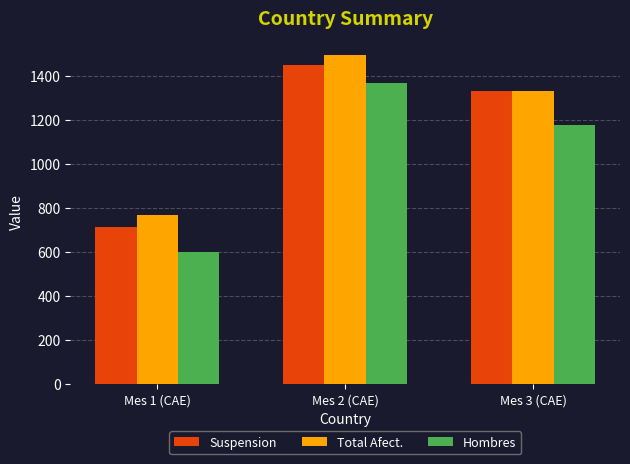

Reading left to right, extract all data points from this chart.

Suspension: Mes 1 (CAE)=712	Mes 2 (CAE)=1452	Mes 3 (CAE)=1333
Total Afect.: Mes 1 (CAE)=768	Mes 2 (CAE)=1498	Mes 3 (CAE)=1333
Hombres: Mes 1 (CAE)=602	Mes 2 (CAE)=1368	Mes 3 (CAE)=1177